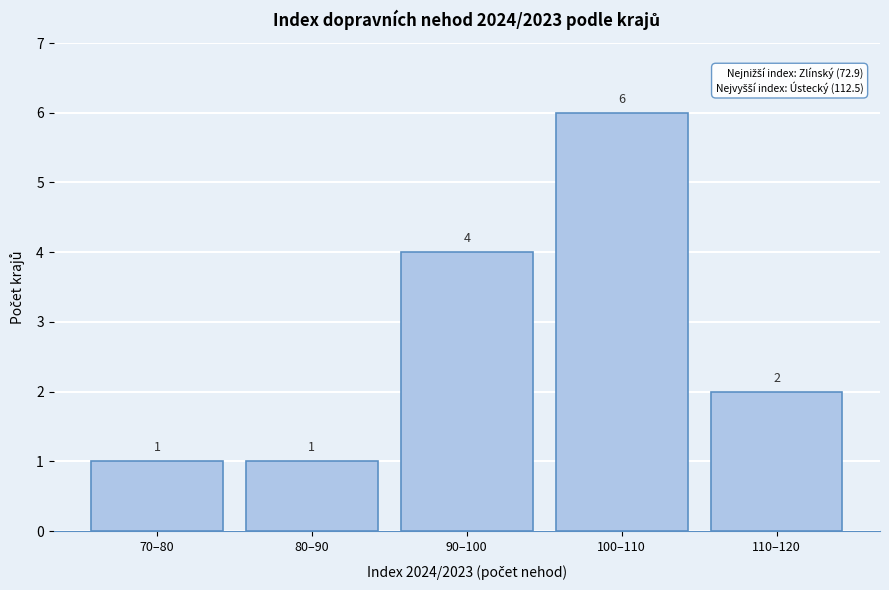

Reading left to right, transcribe all the data shown in this chart.

70–80=1	80–90=1	90–100=4	100–110=6	110–120=2